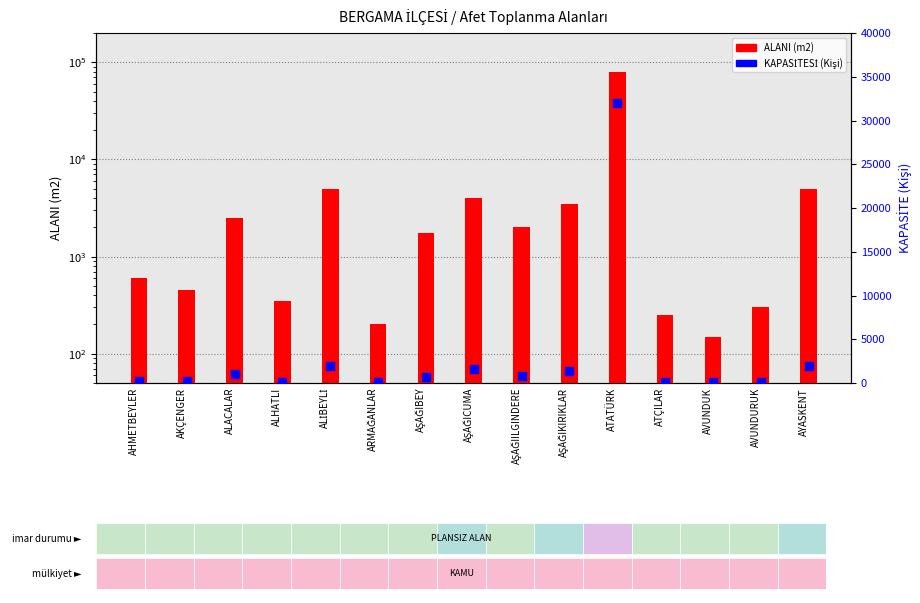

Which series has the largest total across all categories?

ALANI (m2)